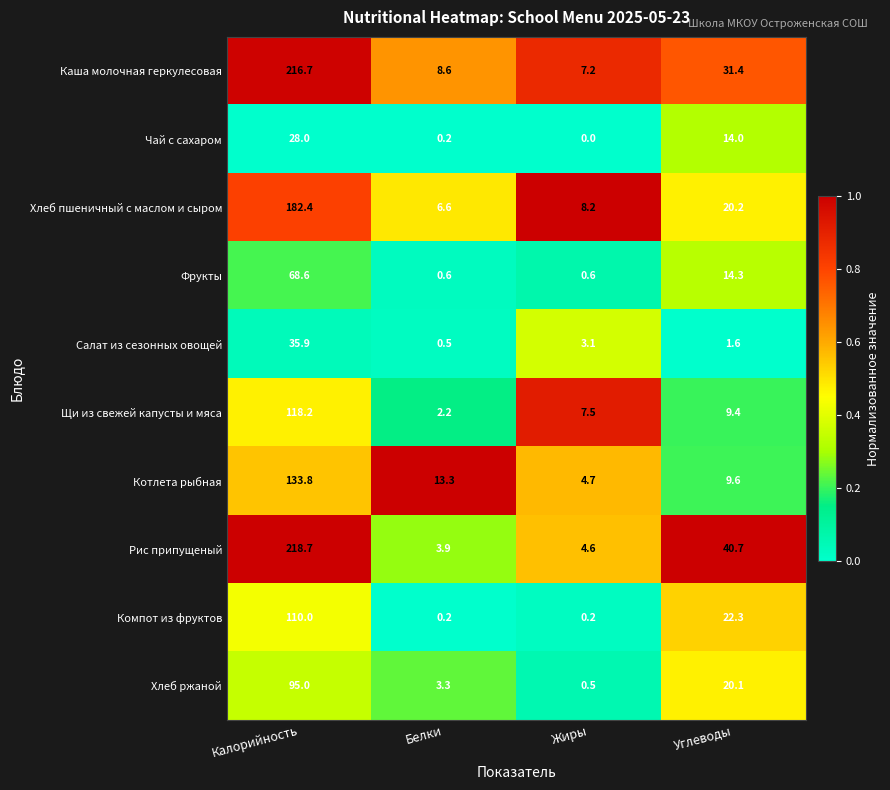

Rank the series at Углеводы from lowest to highest value.

Салат из сезонных овощей, Щи из свежей капусты и мяса, Котлета рыбная, Чай с сахаром, Фрукты, Хлеб ржаной, Хлеб пшеничный с маслом и сыром, Компот из фруктов, Каша молочная геркулесовая, Рис припущеный